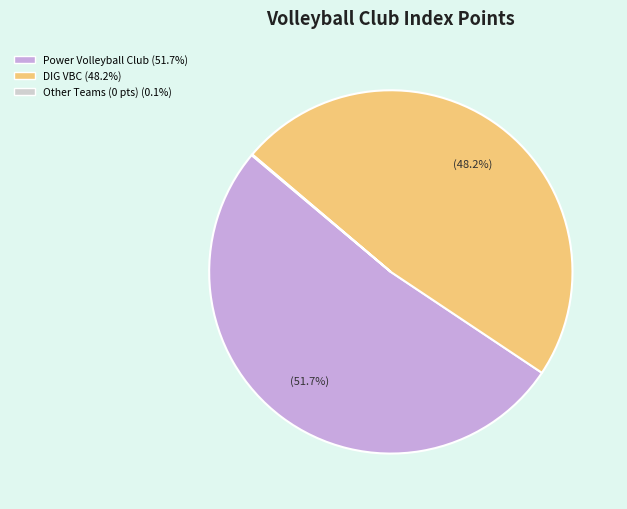

Does any single category account for the majority?

Yes